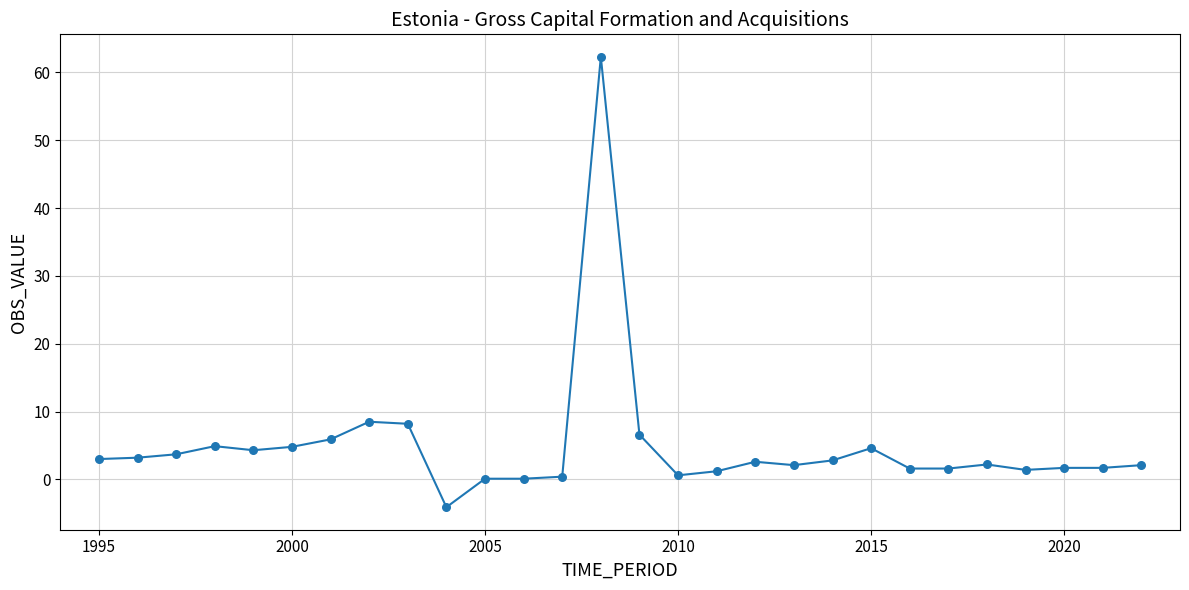

What is the minimum value shown in the chart?

-4.1